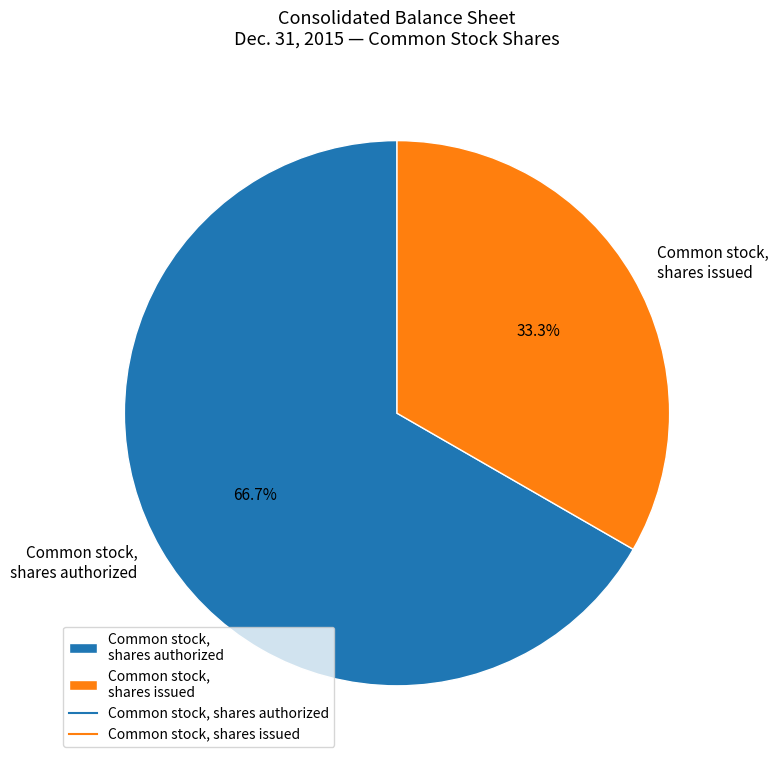

Which slice is the smallest?

Common stock, shares issued